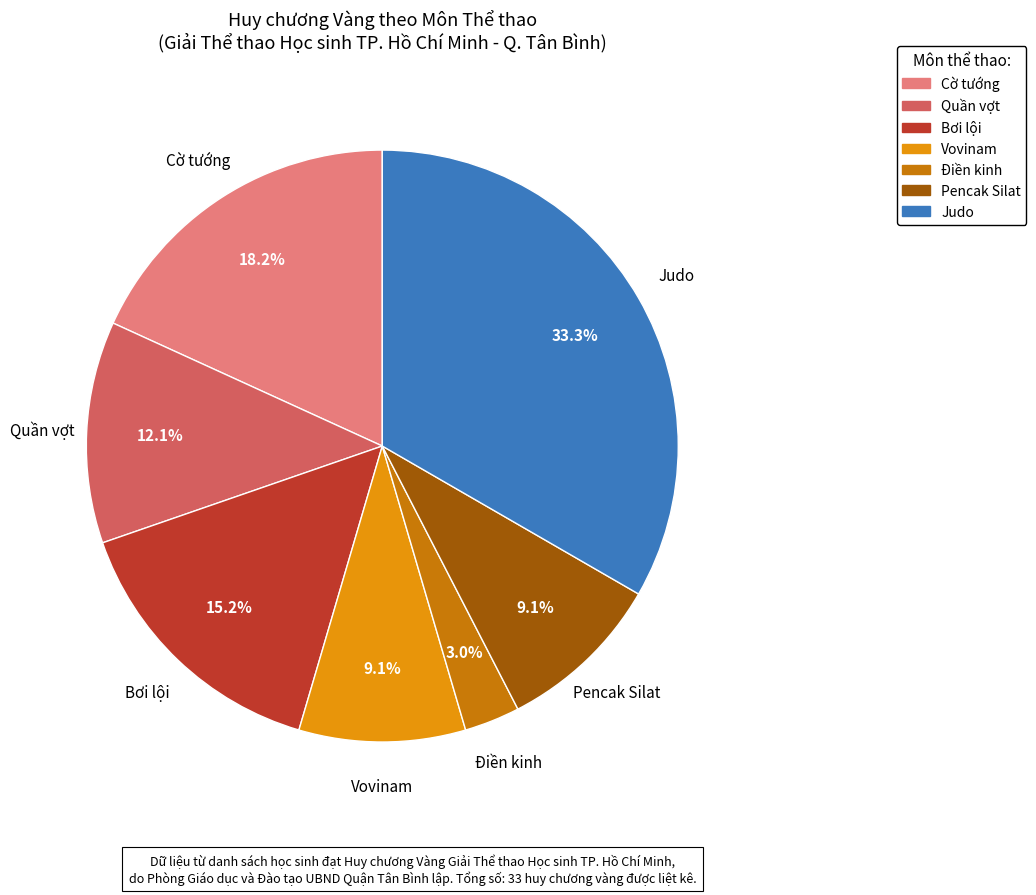

Count the number of slices in the pie.

7